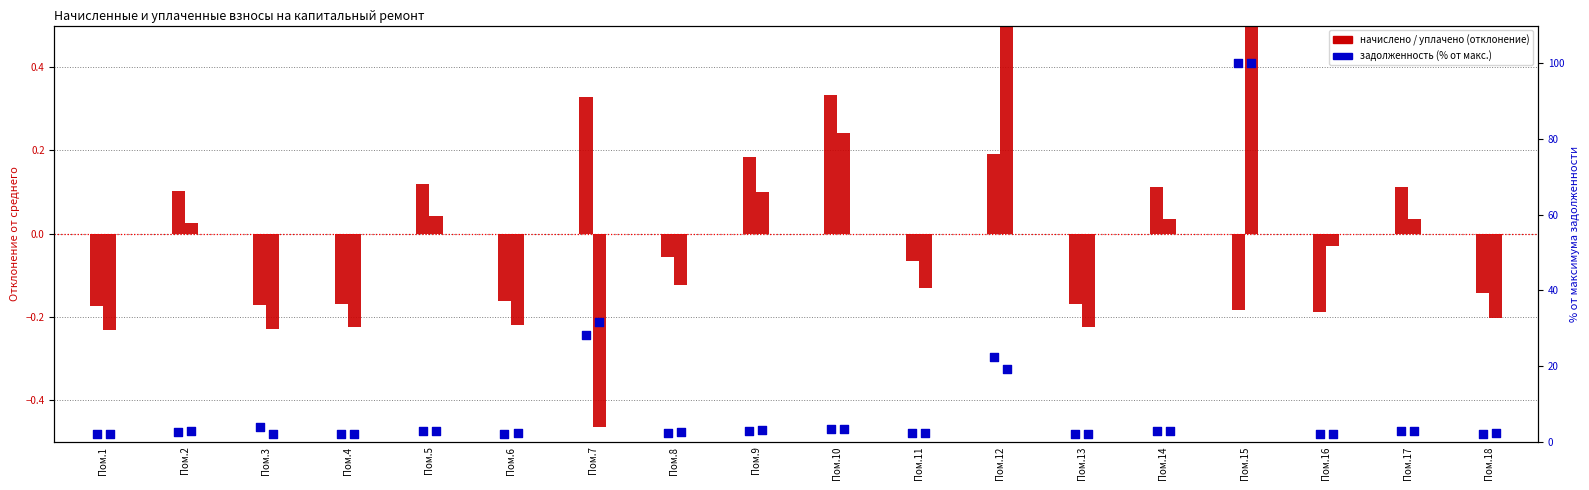

Which series reaches the minimum Y coordinate?

начислено